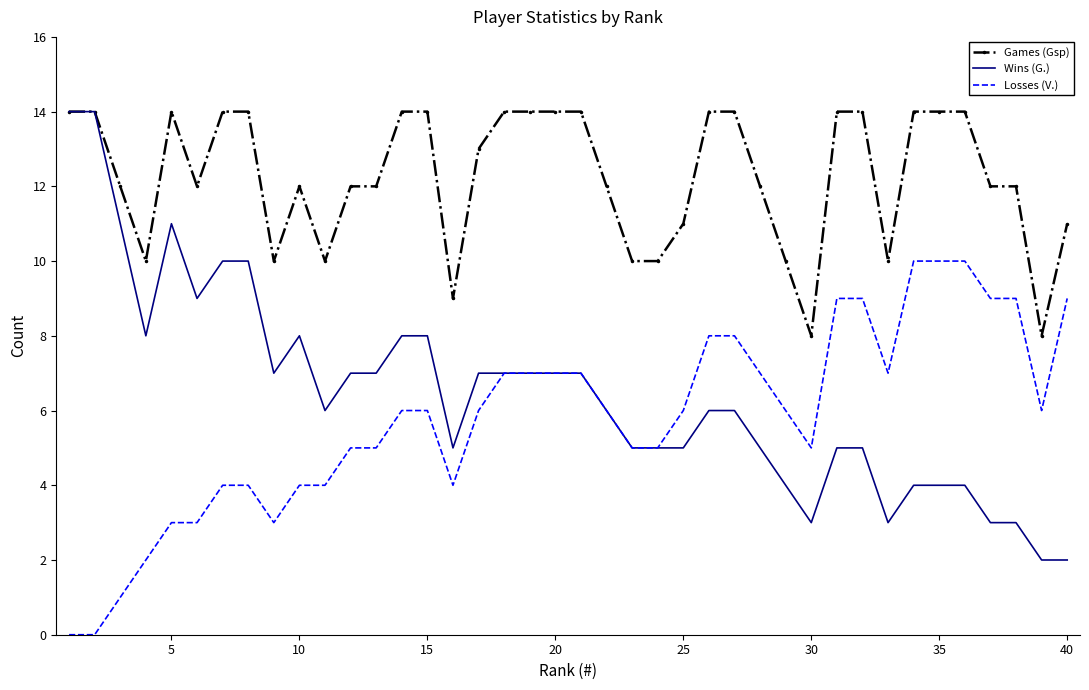

Reading left to right, list all the values displayed in this chart.

Games (Gsp): 14	14	12	10	14	12	14	14	10	12	10	12	12	14	14	9	13	14	14	14	14	12	10	10	11	14	14	12	10	8	14	14	10	14	14	14	12	12	8	11
Wins (G.): 14	14	11	8	11	9	10	10	7	8	6	7	7	8	8	5	7	7	7	7	7	6	5	5	5	6	6	5	4	3	5	5	3	4	4	4	3	3	2	2
Losses (V.): 0	0	1	2	3	3	4	4	3	4	4	5	5	6	6	4	6	7	7	7	7	6	5	5	6	8	8	7	6	5	9	9	7	10	10	10	9	9	6	9